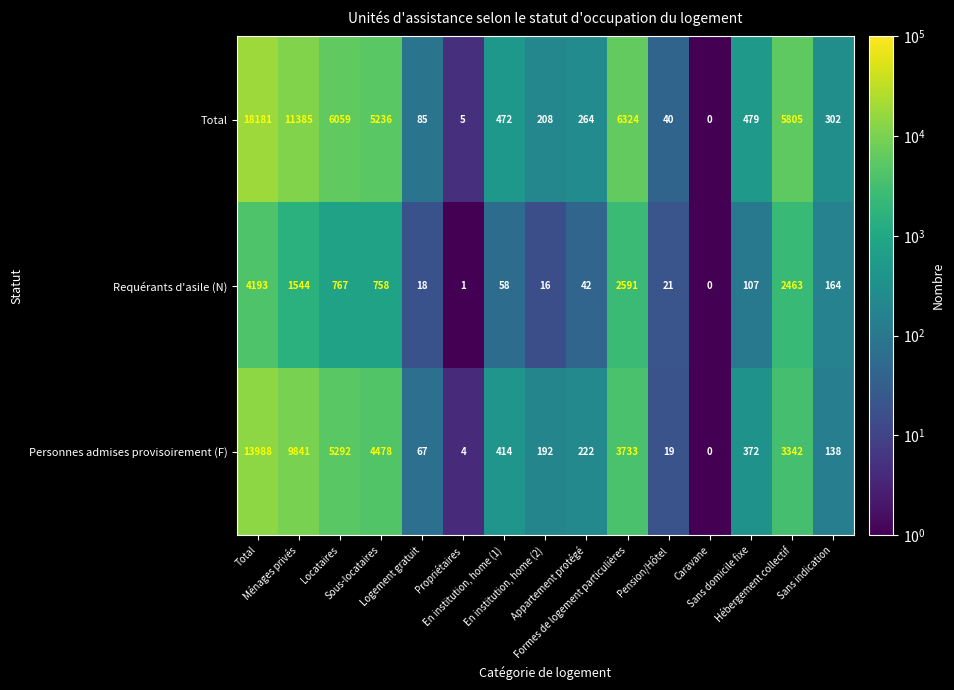

What is the sum of all Requérants d'asile (N) values?

12743